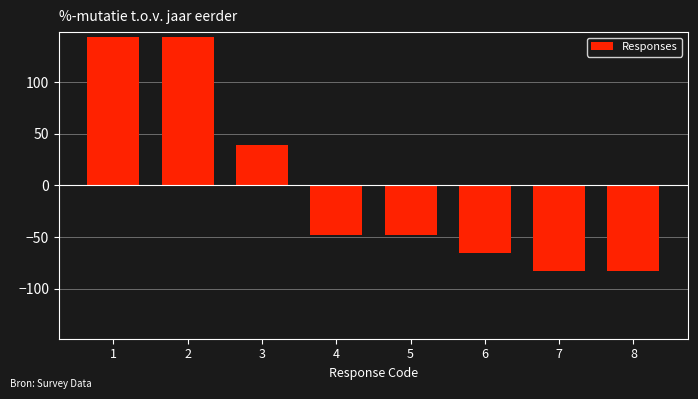

Reading left to right, extract all data points from this chart.

143.5	143.5	39.1	-47.8	-47.8	-65.2	-82.6	-82.6